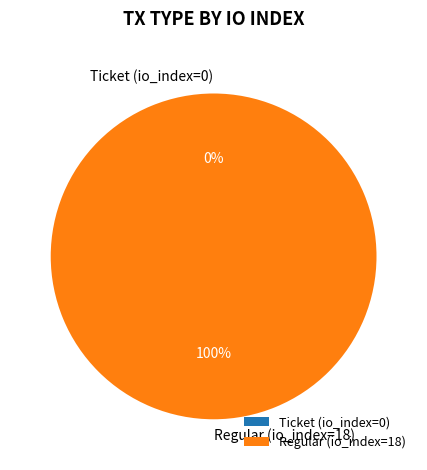

Does Ticket (io_index=0) represent more than half of the total?

No